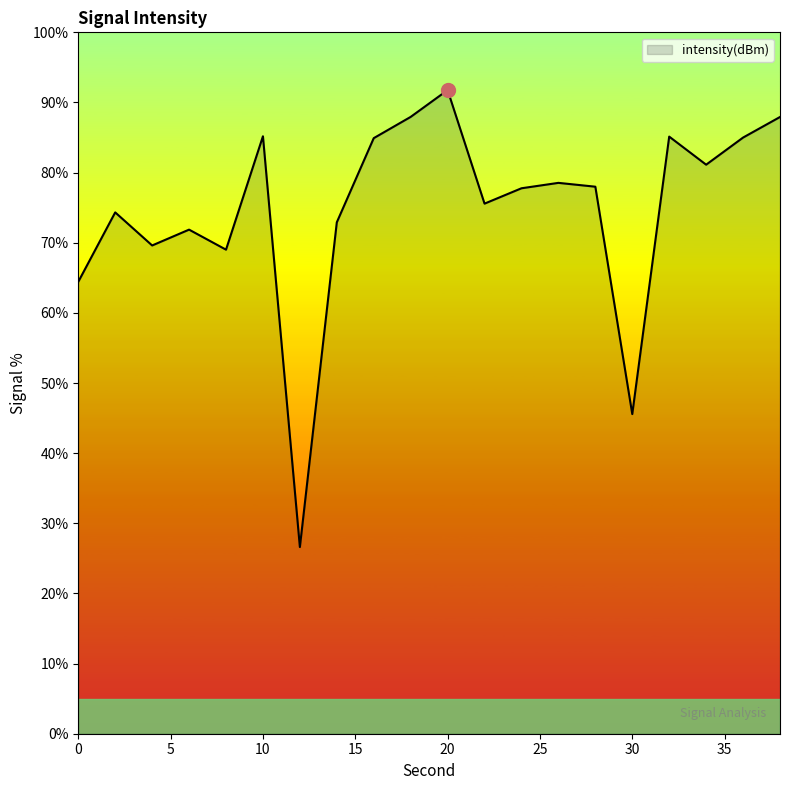

What is the smallest value displayed?

26.6